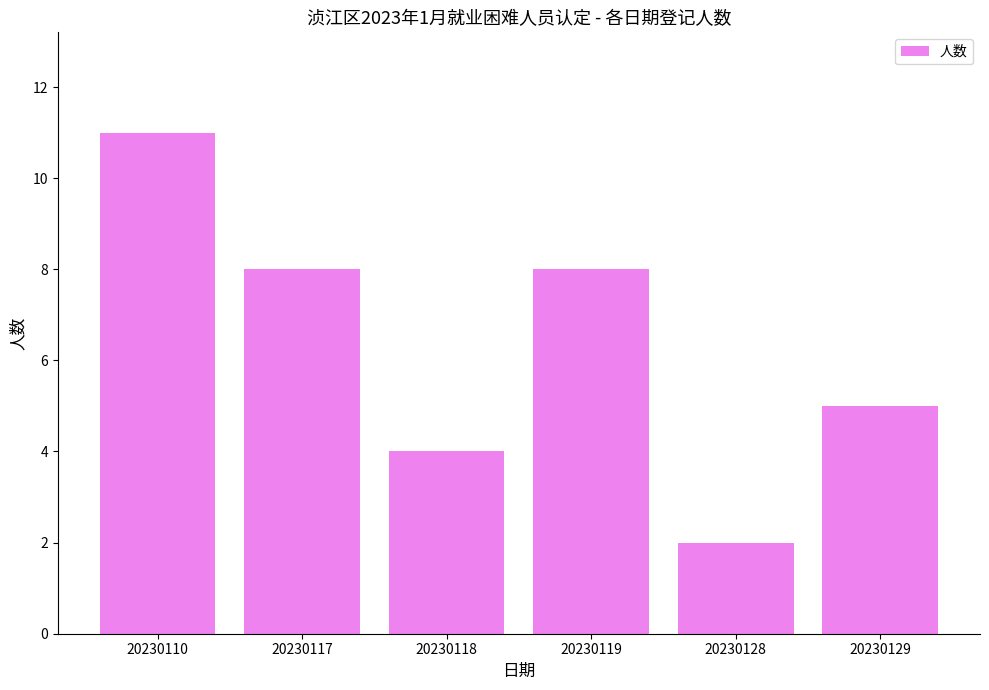

Count the number of data series in this chart.

1